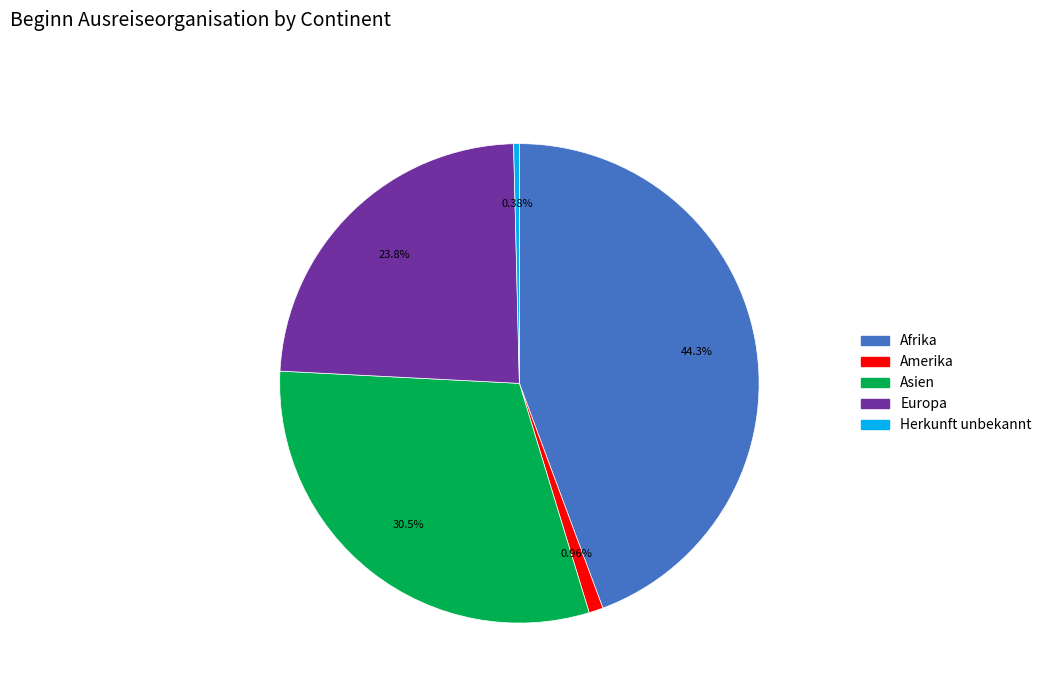

Is there a majority slice in this chart?

No